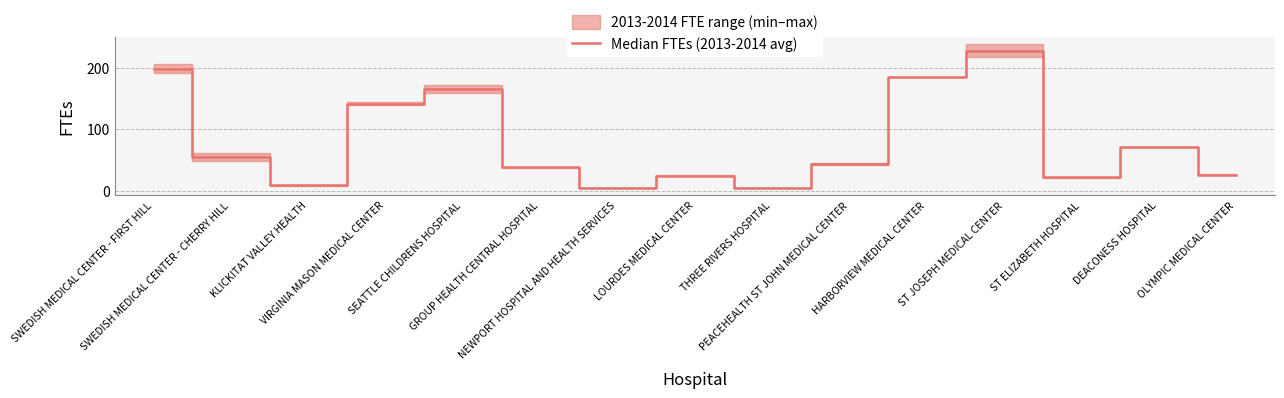

What is the label of the 11th point from the left?

HARBORVIEW MEDICAL CENTER